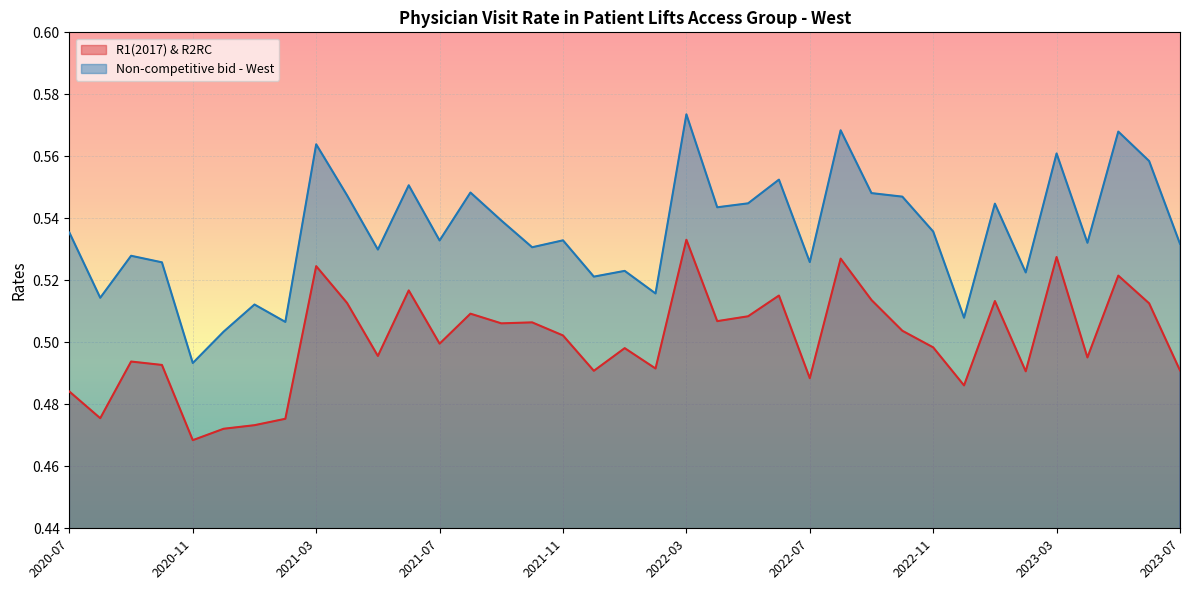

At which category is the sum across all series the highest?

2022-03